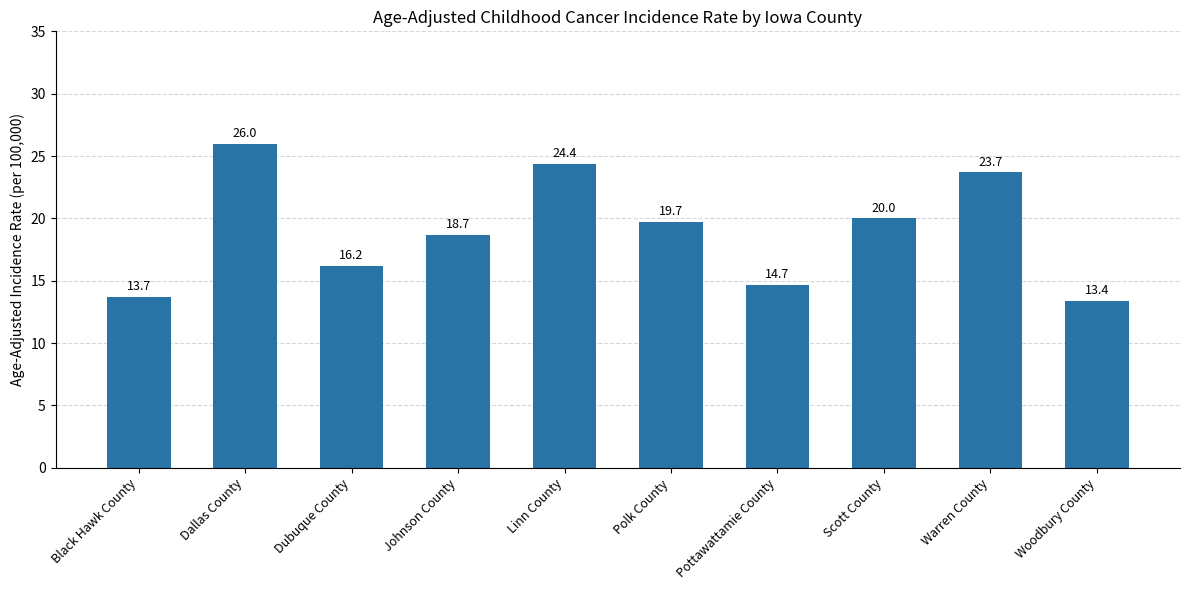

True or false: the data shows 30.1 at Polk County.

False